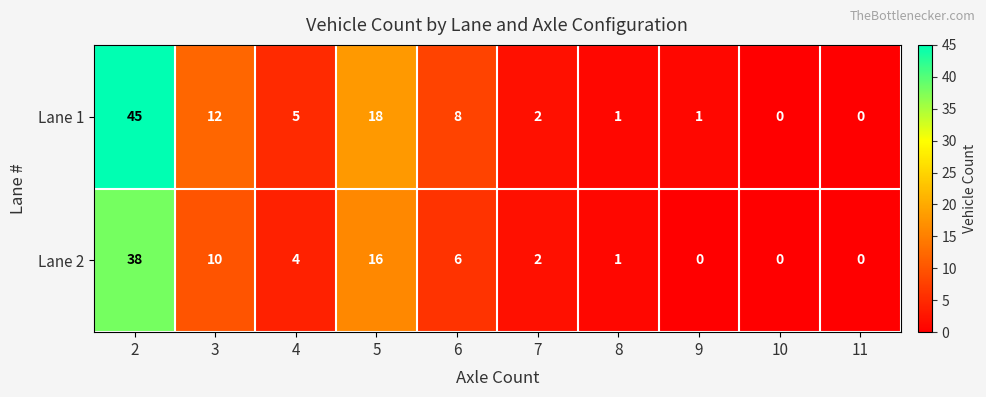

Rank the series by their maximum value, from lowest to highest.

Lane 2, Lane 1